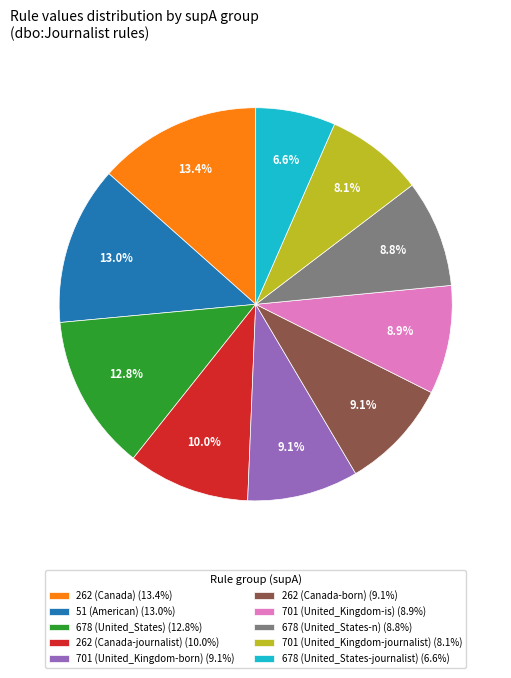

Does 262 (Canada-journalist) represent more than half of the total?

No